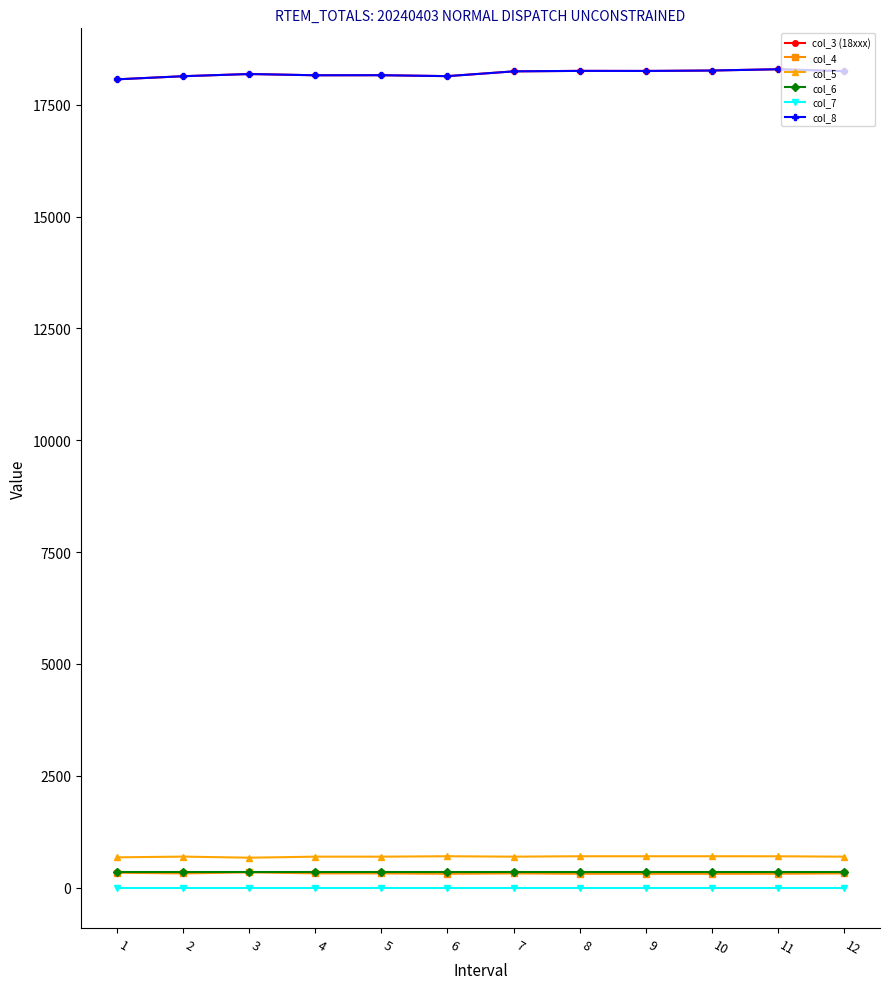

What is the spread (max minus min) of values at 2?

18139.9